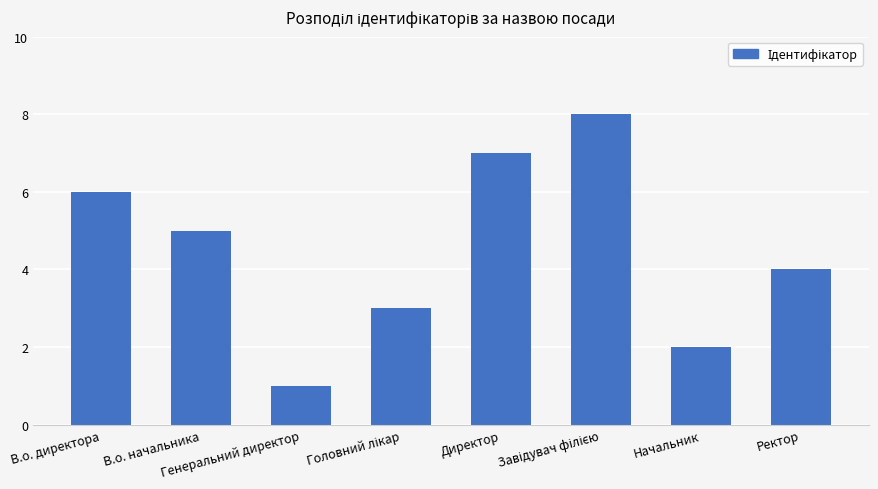

What is the greatest value displayed?

8